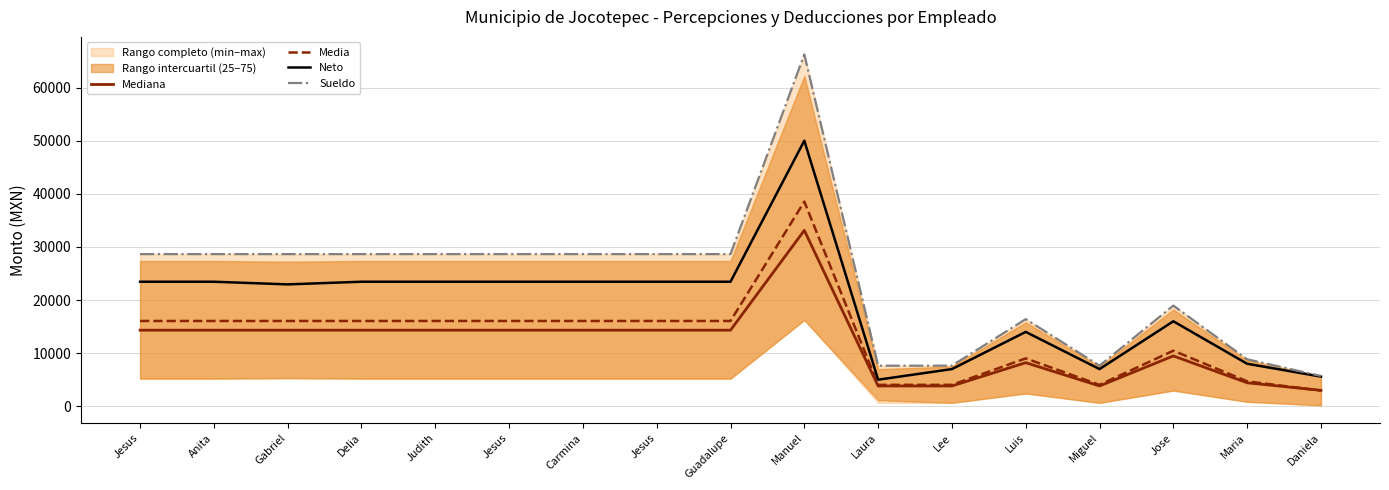

After their last crossing, which series has the higher values: Media or Mediana?

Mediana